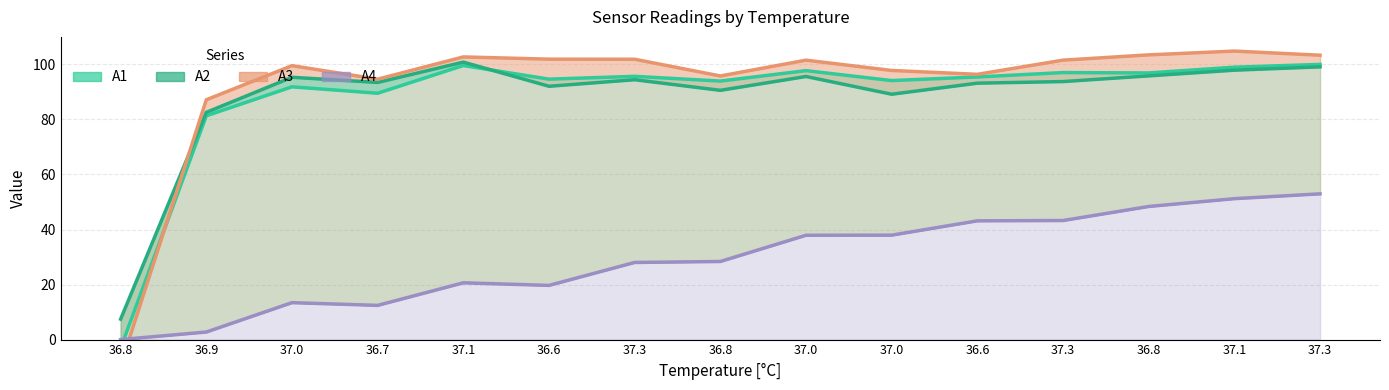

Where is A4 nearest to the value 26?

37.3